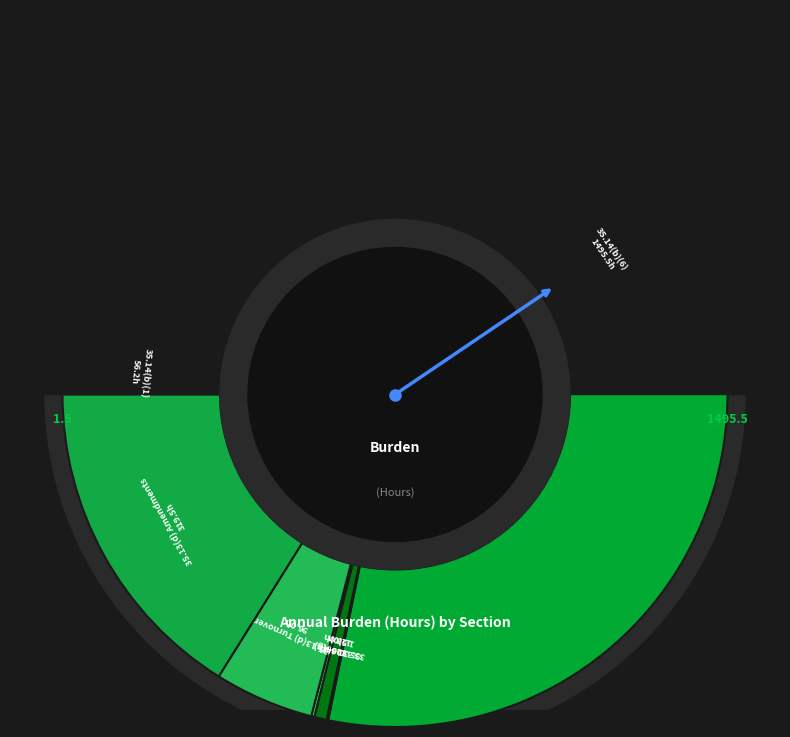

Is it true that 35.13(d) Turnover is 5% of the pie?

True